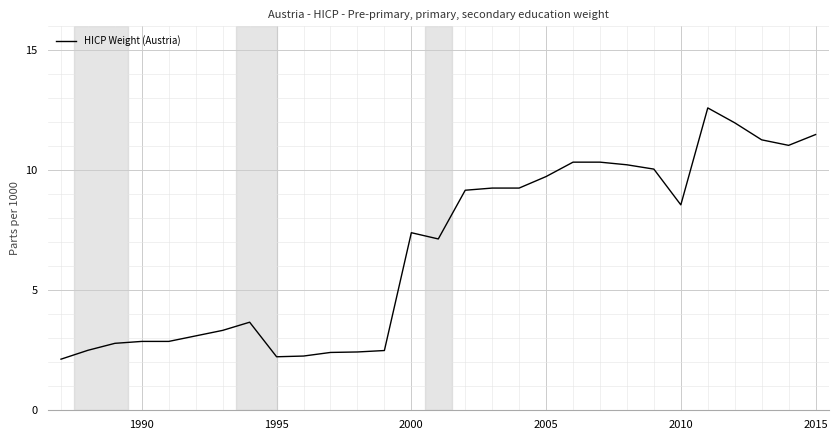

What is the smallest value displayed?

2.1